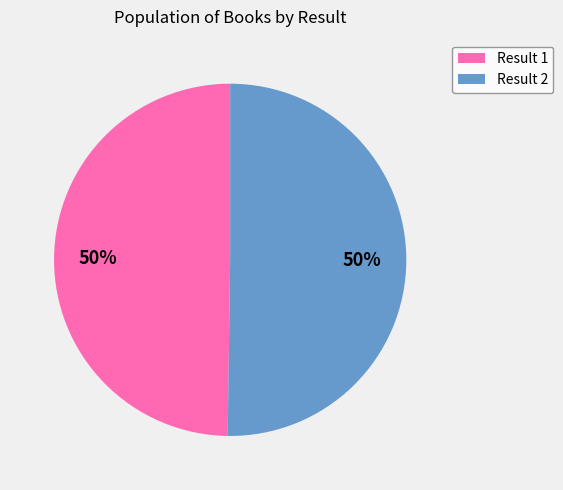

To the nearest percent, what is the combined percentage of Result 2 and Result 1?

100%